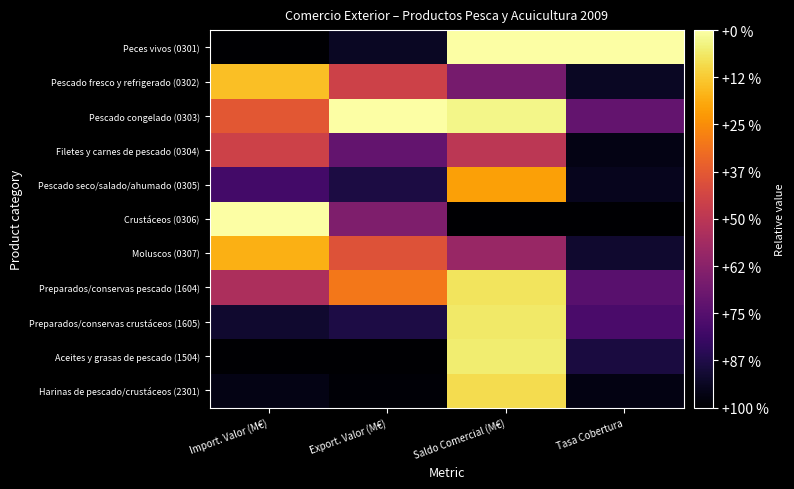

What is the maximum value shown in the chart?

1.0